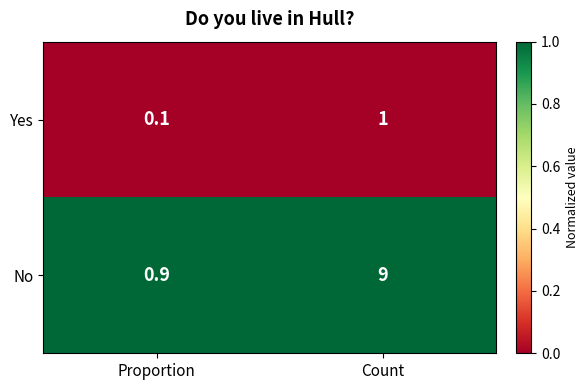

At which label is Yes closest to 0?

Proportion